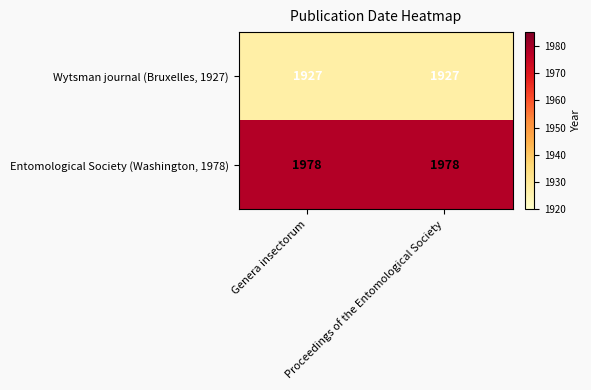

What is the sum of all Wytsman journal (Bruxelles, 1927) values?

3854